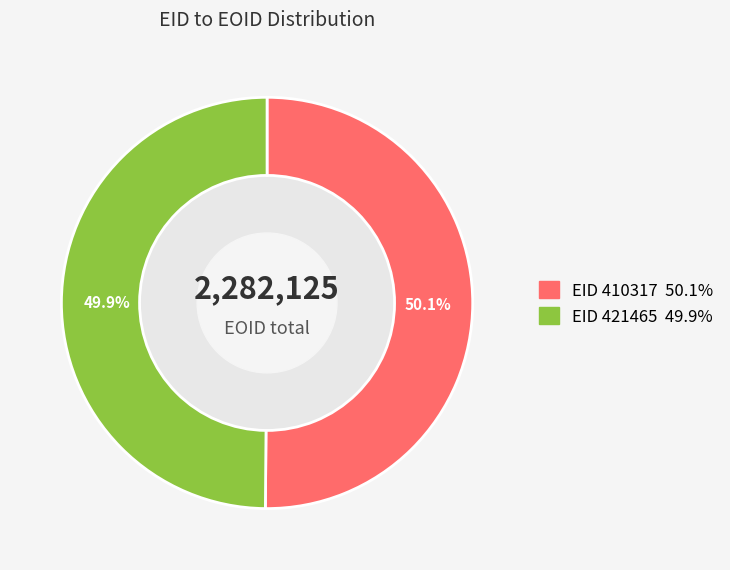

Count the number of slices in the pie.

2